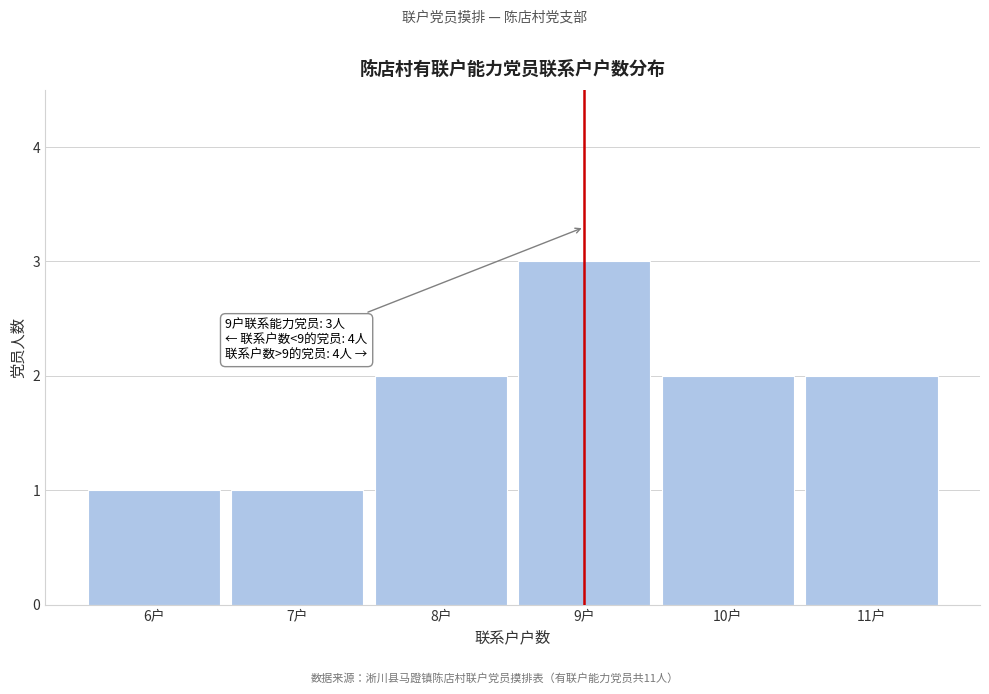

Which range on the x-axis has the tallest bar?

8.5 to 9.5